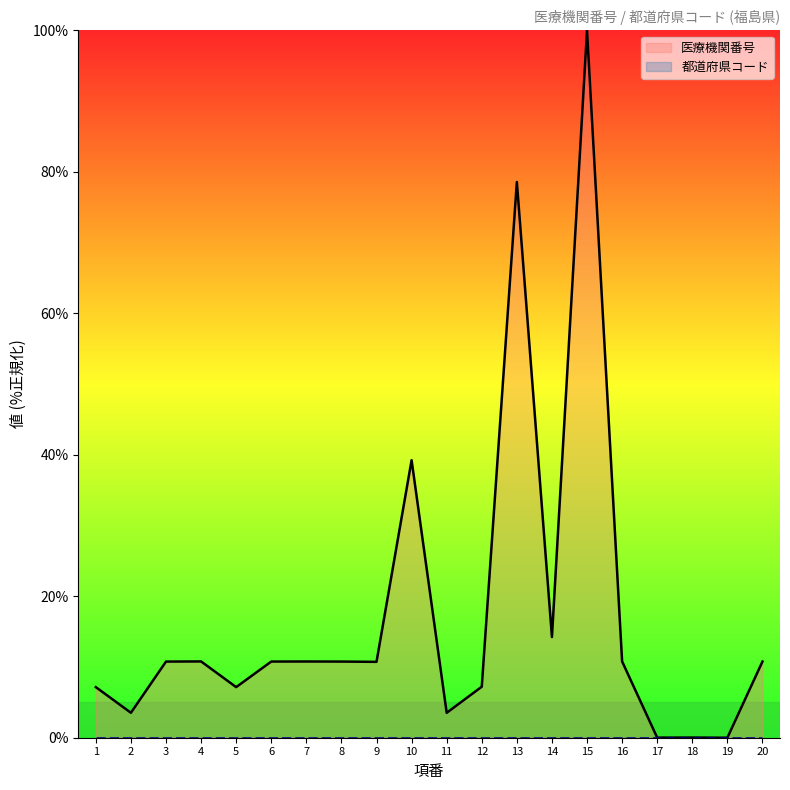

At which category does the data reach its first local peak?

4